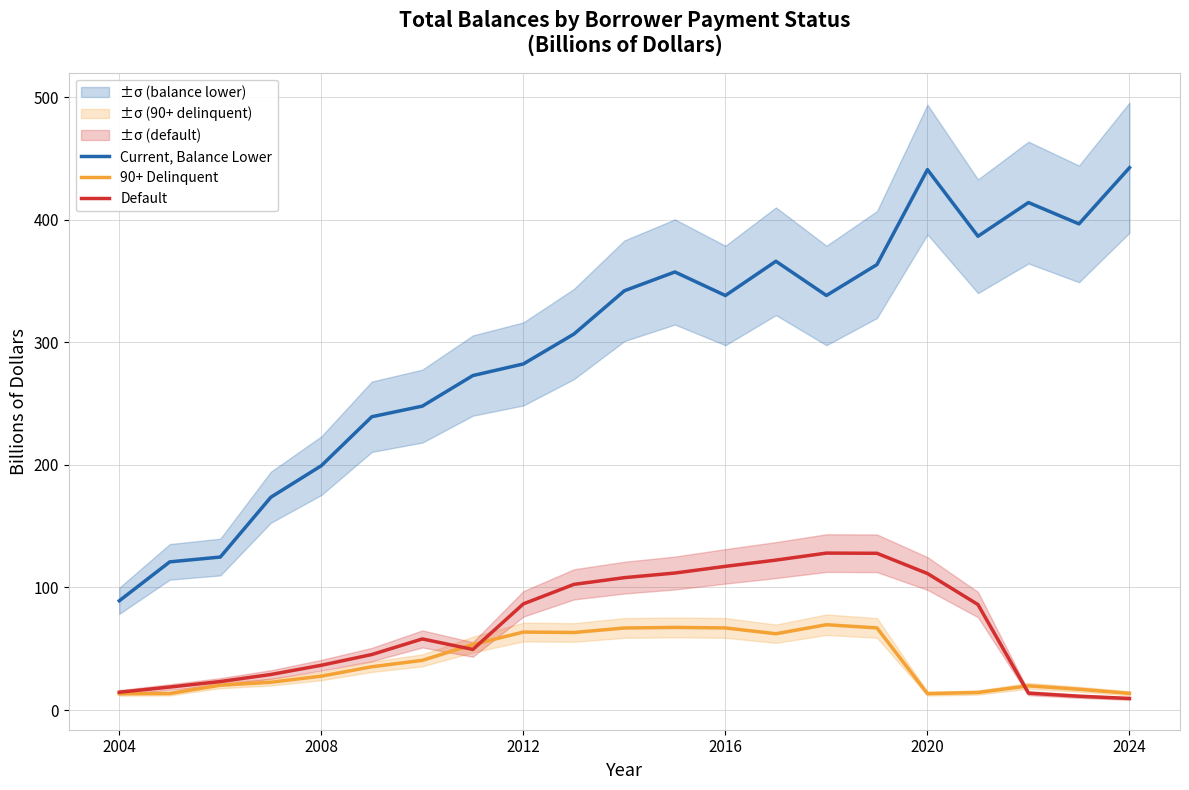

What is the lowest value of the Current, Balance Lower series?

89.2